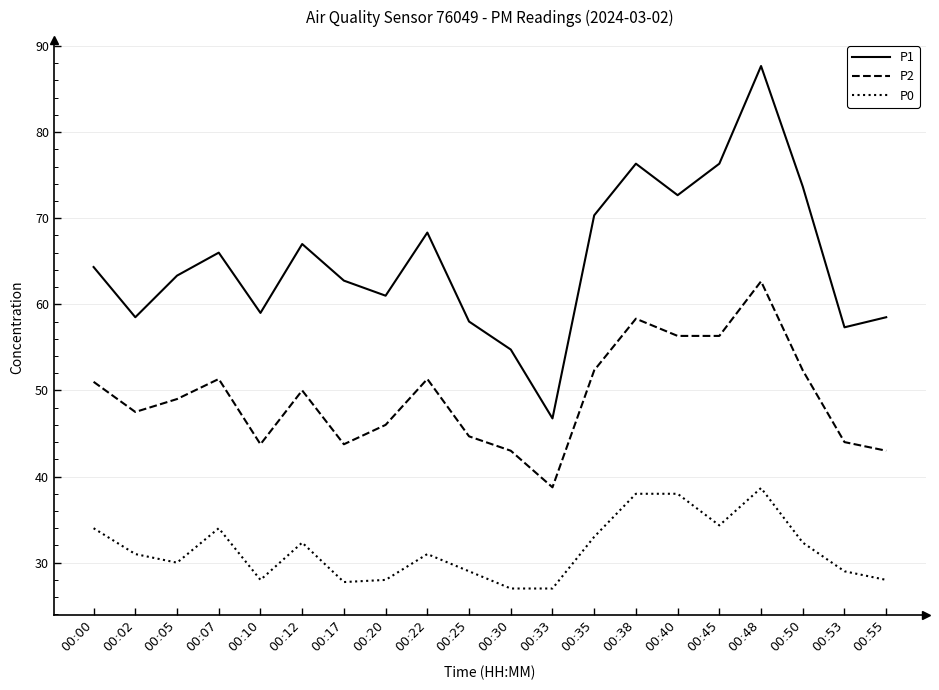

What is the spread (max minus min) of values at 00:22?

37.3